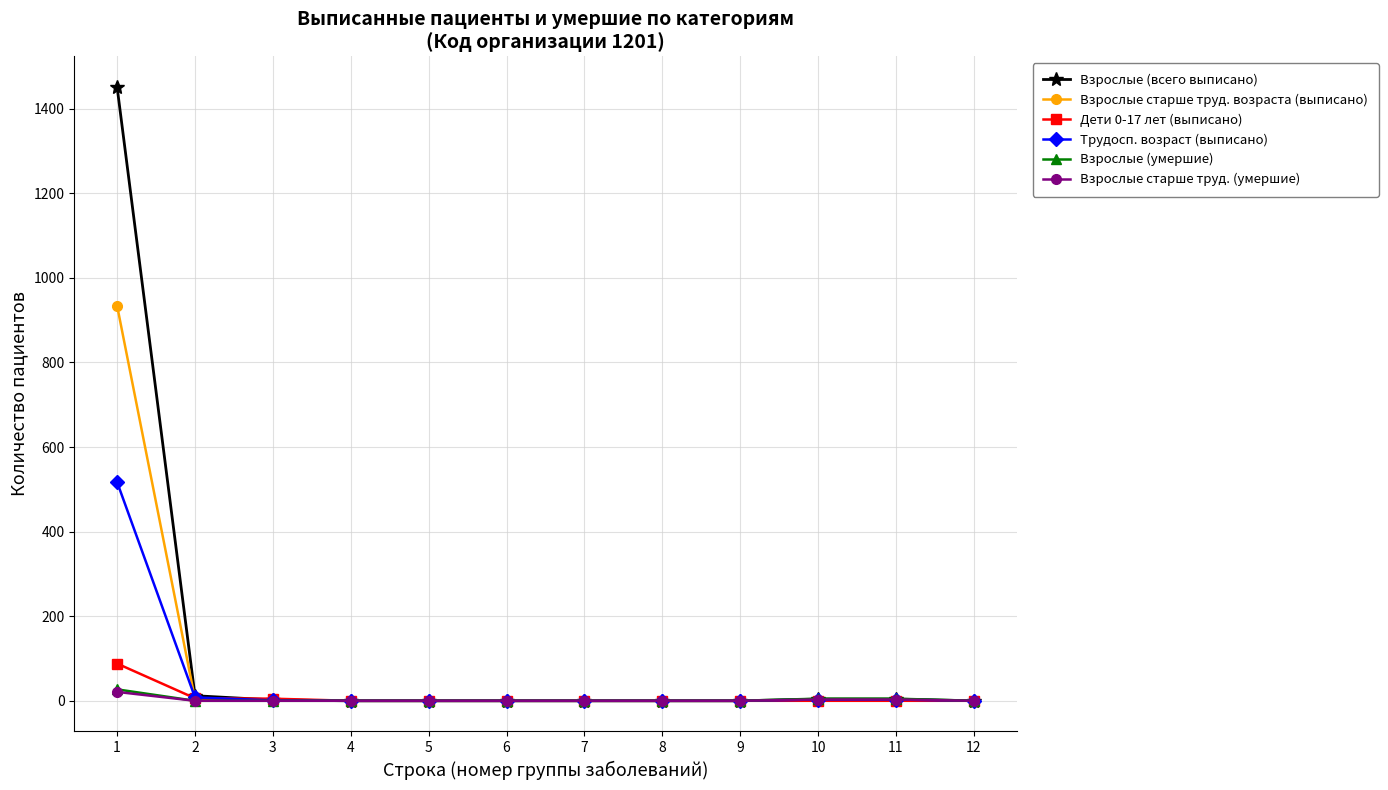

The value of Трудосп. возраст (выписано) at 1 is 828. True or false?

False